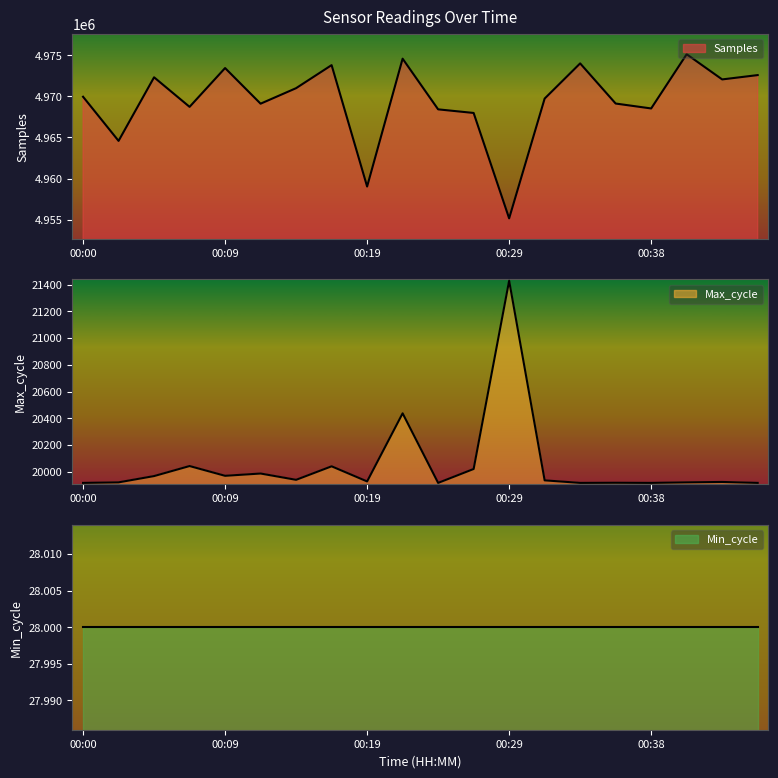

Does the chart have visible grid lines?

No